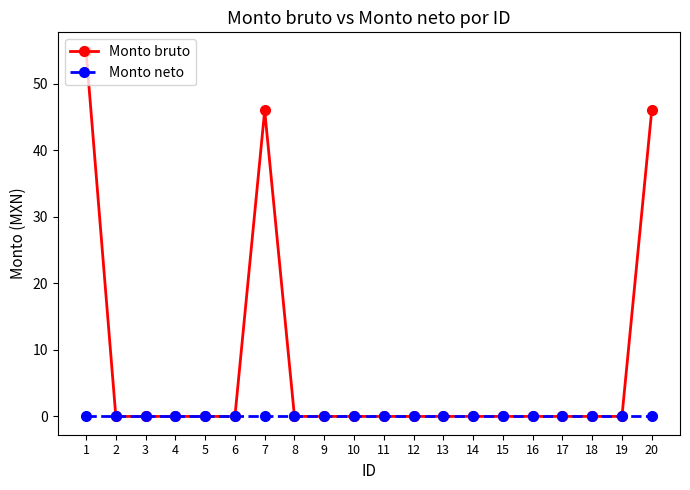

Which series has the largest range (max minus min)?

Monto bruto